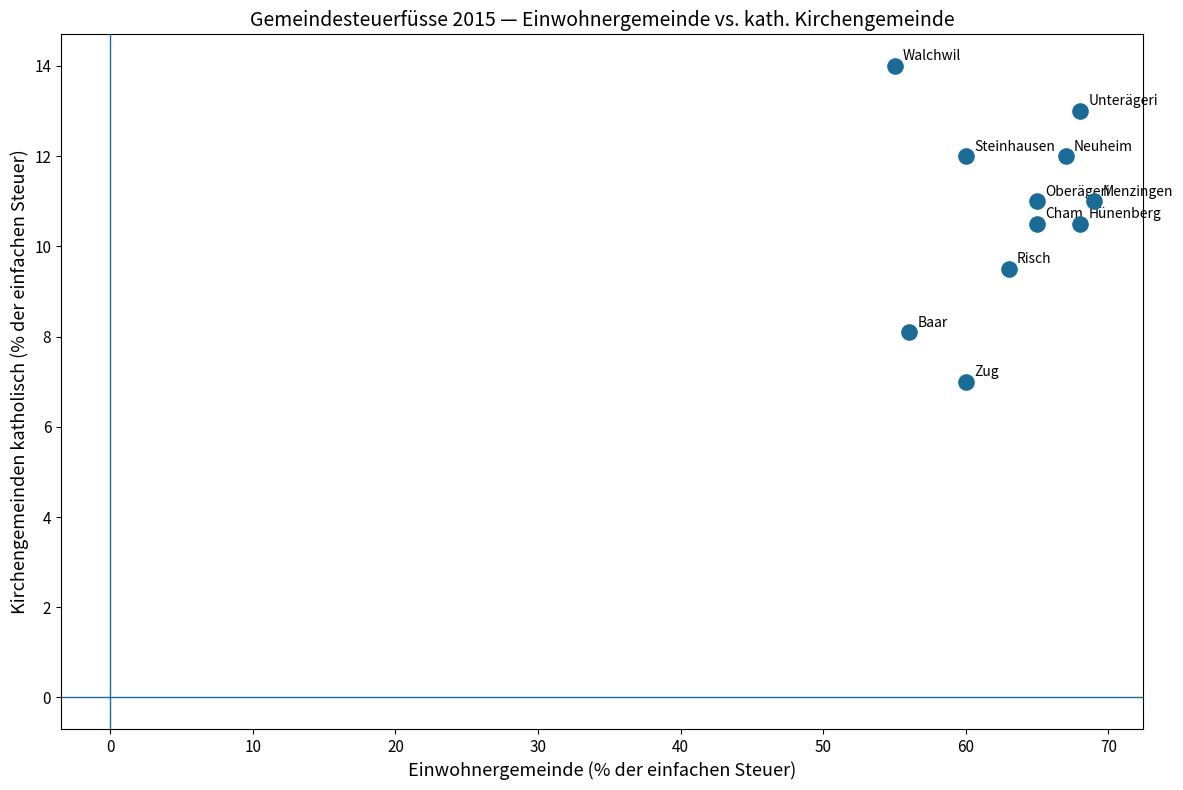

What is the range of Y values (max minus min)?

7.0